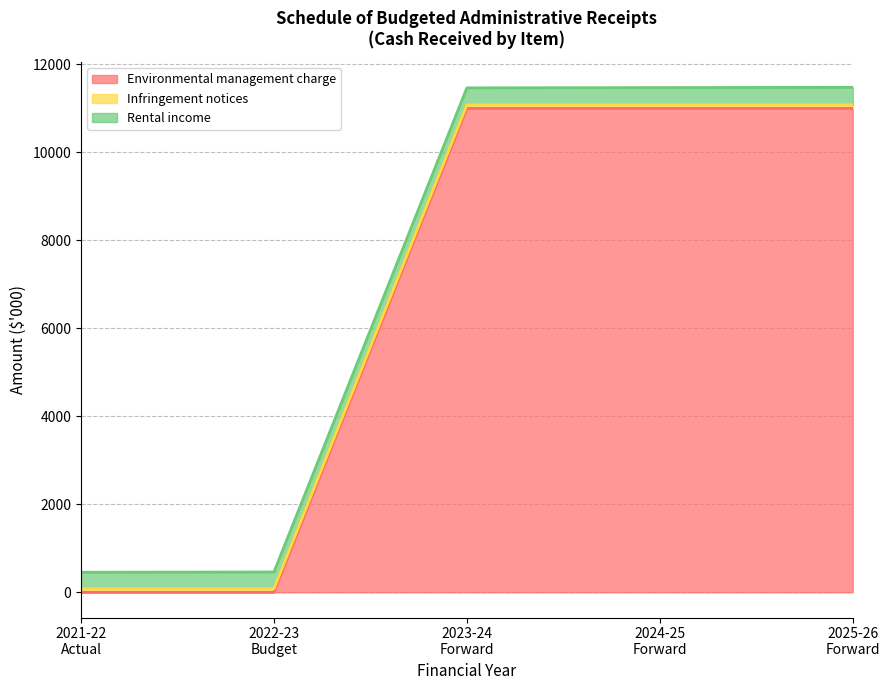

How many lines are shown in the chart?

3